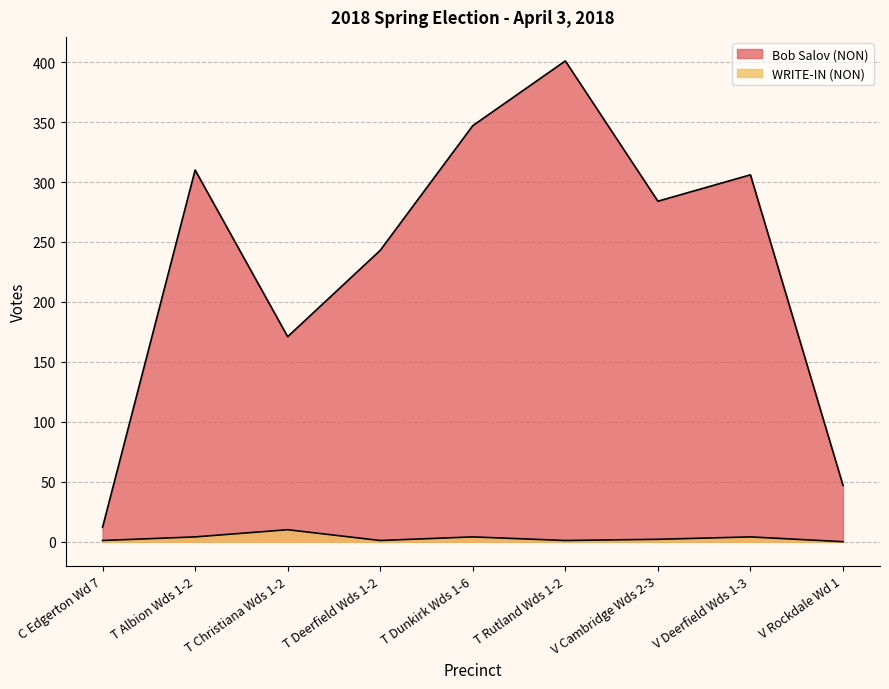

List the series in order of their overall mean, lowest first.

WRITE-IN (NON), Bob Salov (NON)